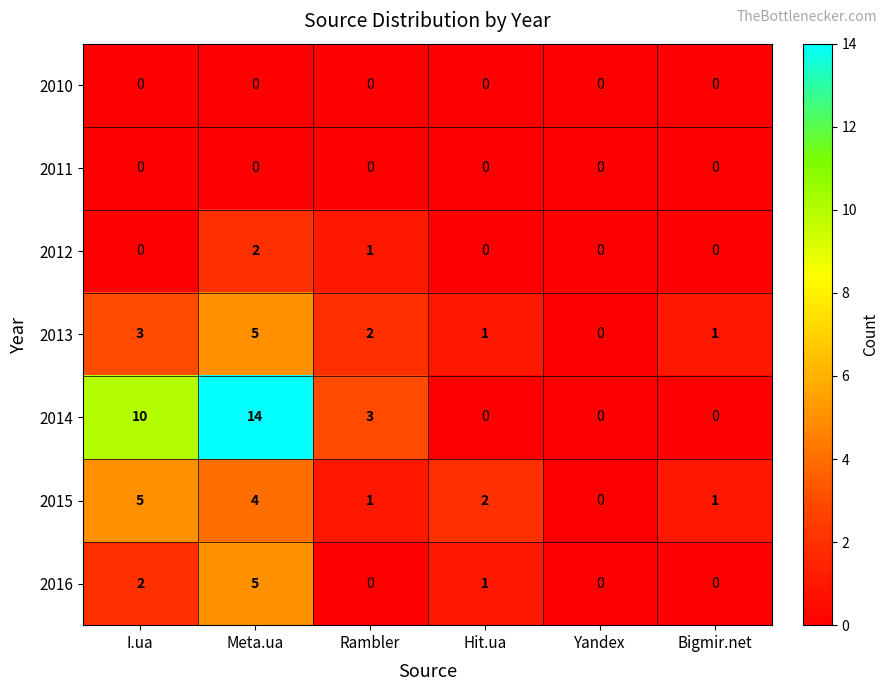

Which series changed the most between Meta.ua and Hit.ua?

2014